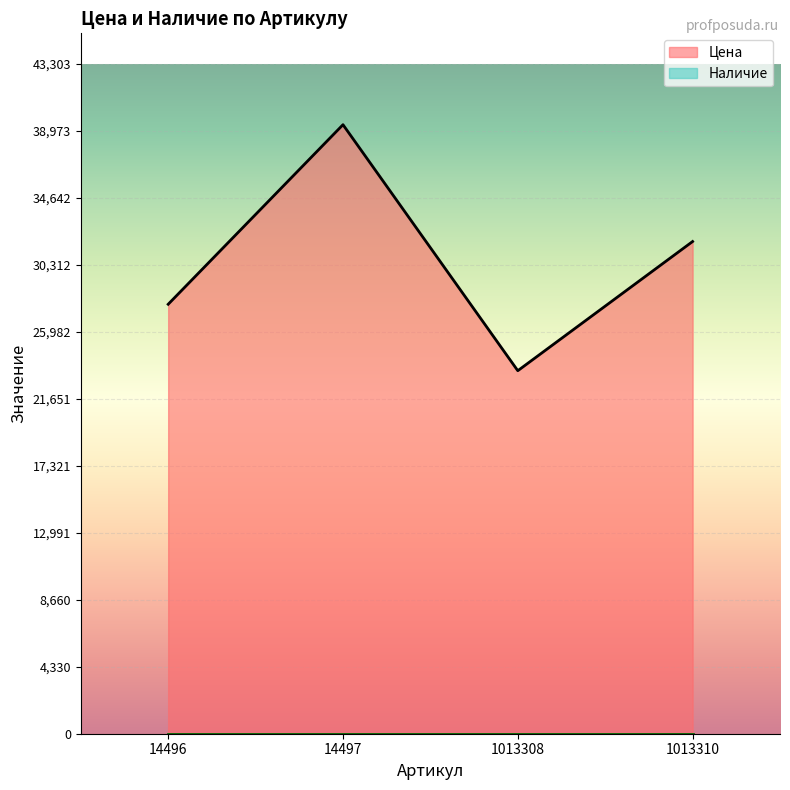

Reading right to left, transcribe all the data shown in this chart.

31815	23465	39367	27760